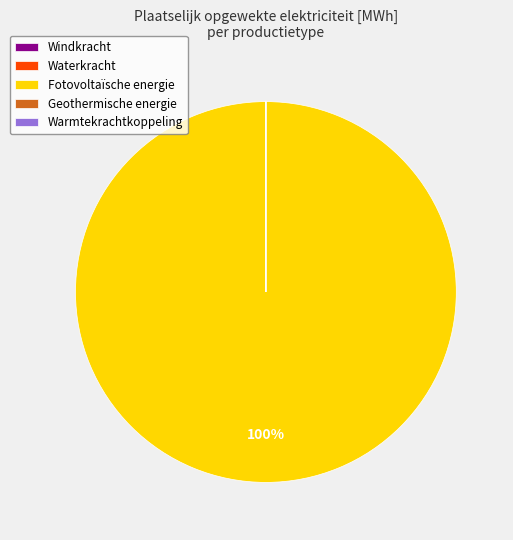

Which category accounts for the majority?

Fotovoltaïsche energie